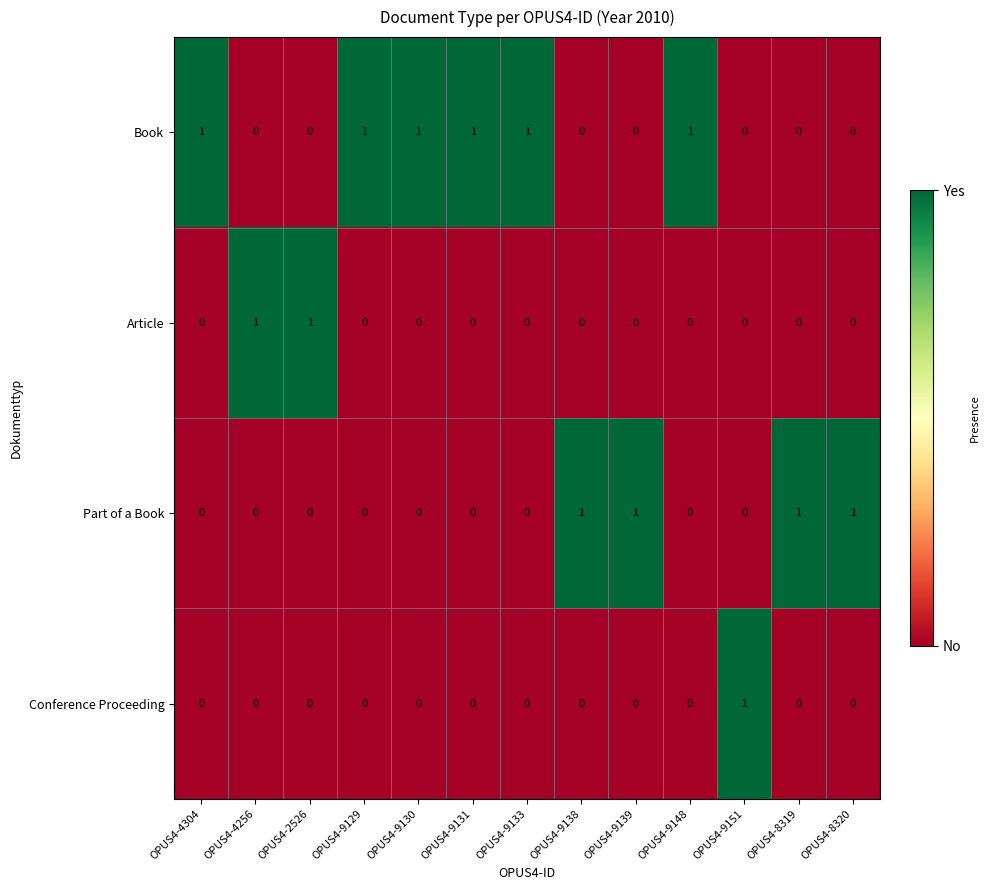

How many distinct data groups are displayed?

4